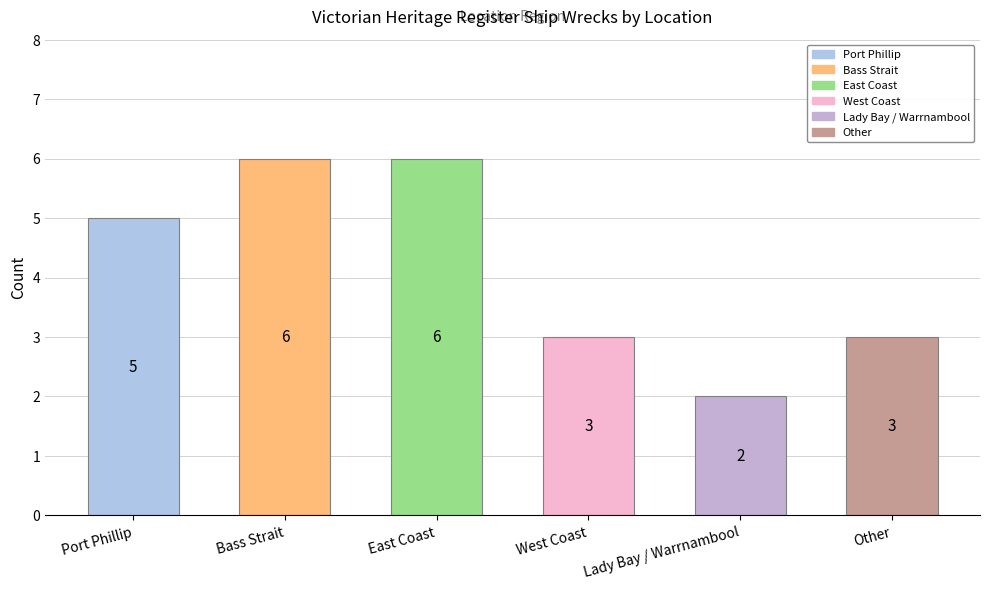

Reading right to left, list all the values displayed in this chart.

3	2	3	6	6	5